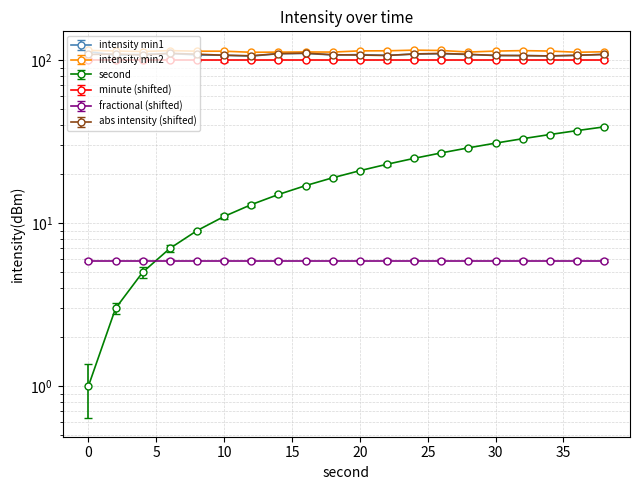

Which category has the highest value in the intensity(dBm) min2 series?

24